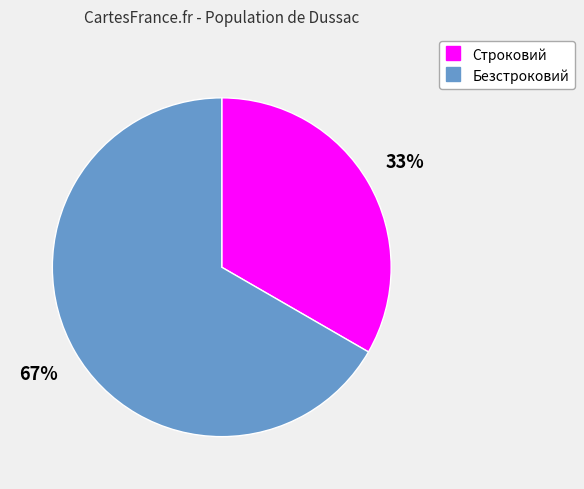

Which slice is the largest?

Безстроковий